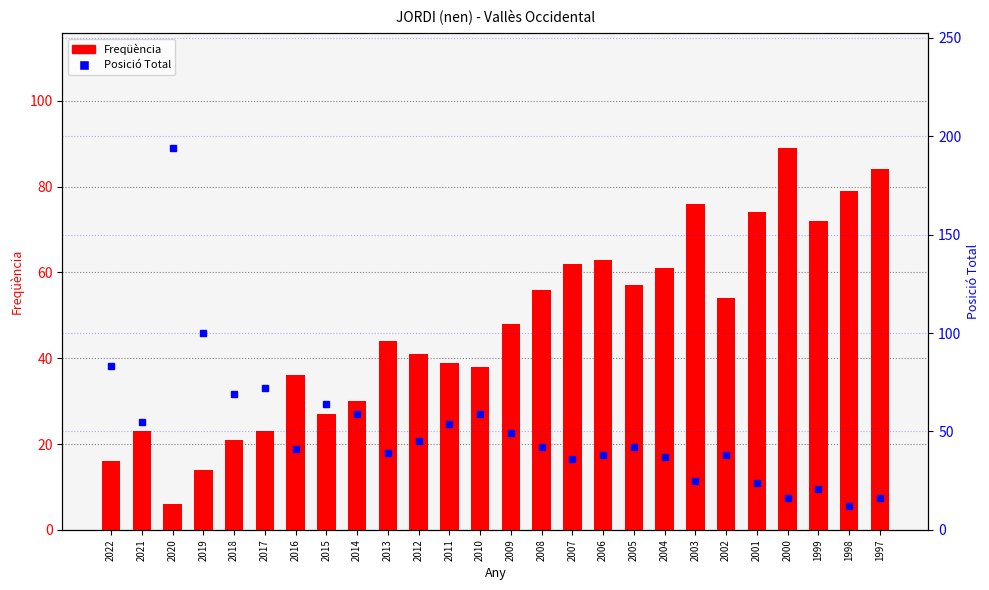

At which label does Freqüència reach its peak?

2000